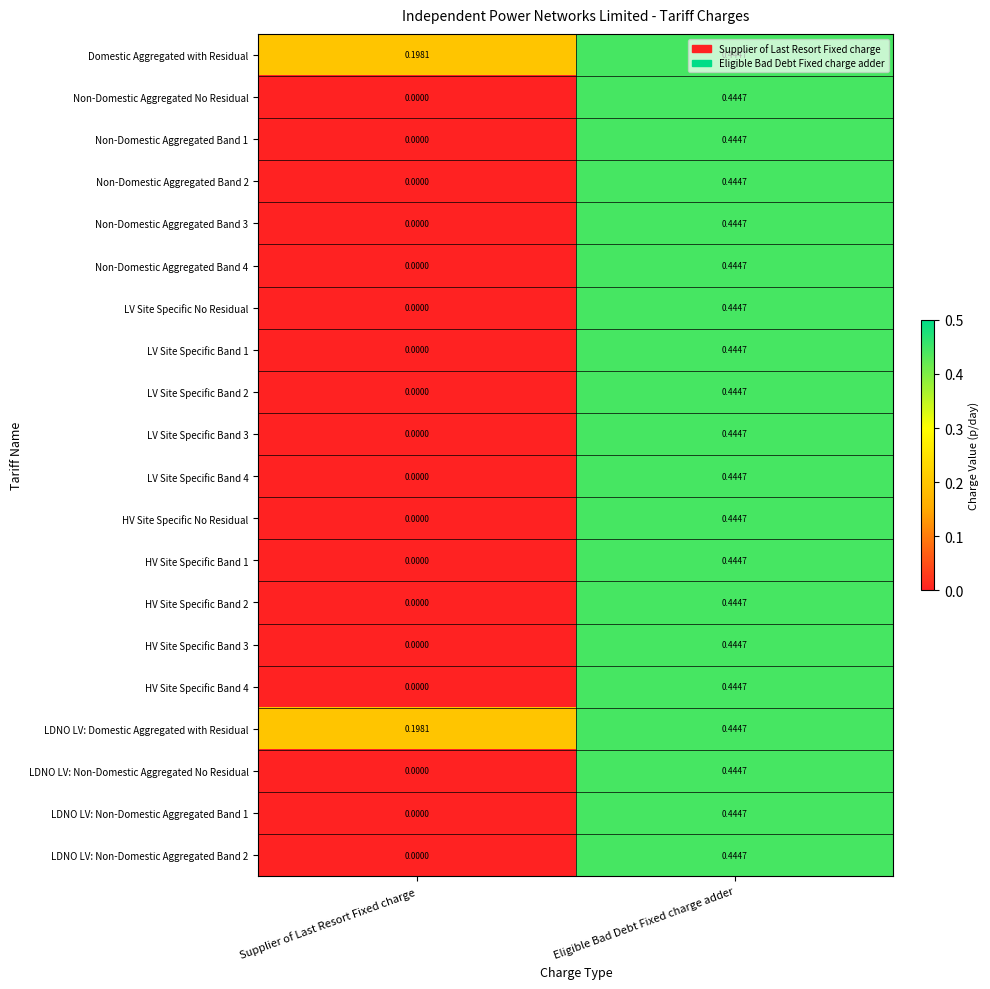

List the labels in order of Non-Domestic Aggregated No Residual value, largest first.

Eligible Bad Debt Fixed charge adder, Supplier of Last Resort Fixed charge